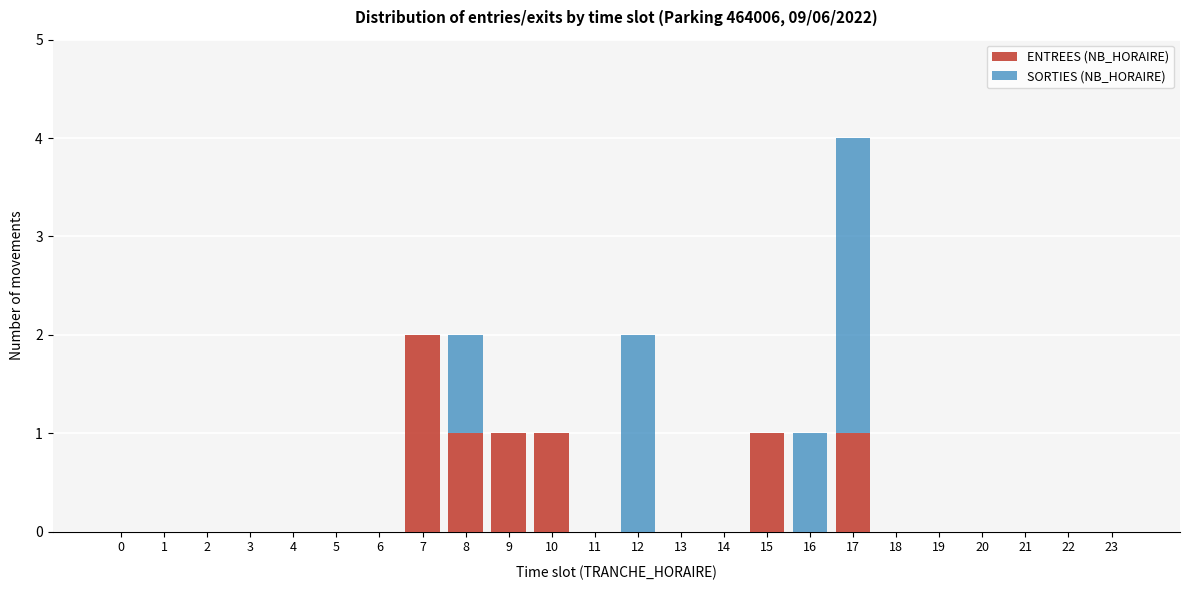

True or false: ENTREES (NB_HORAIRE) has a value of 1 at 14.

False